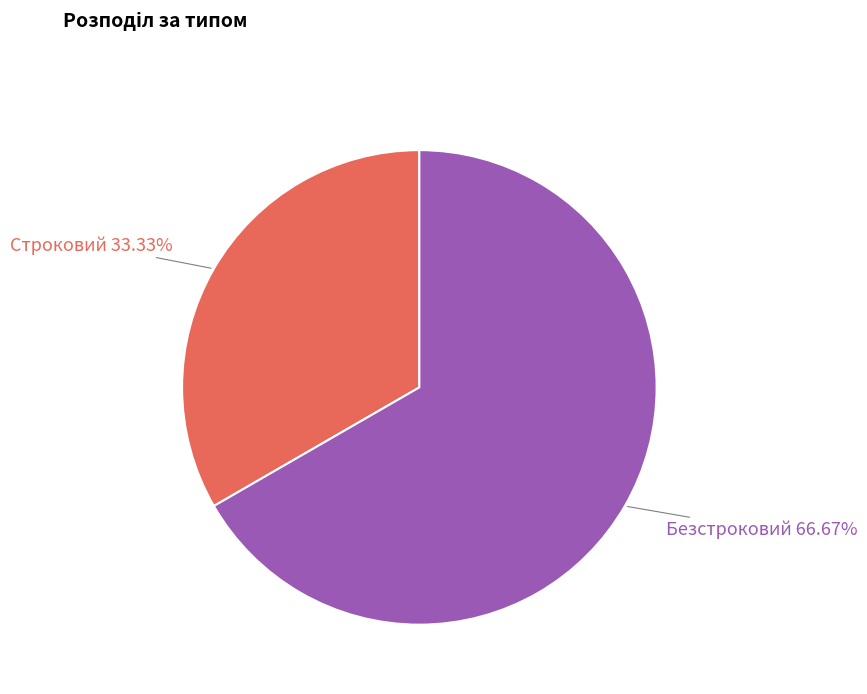

Combined, what portion of the pie is Безстроковий and Строковий?

100.0%